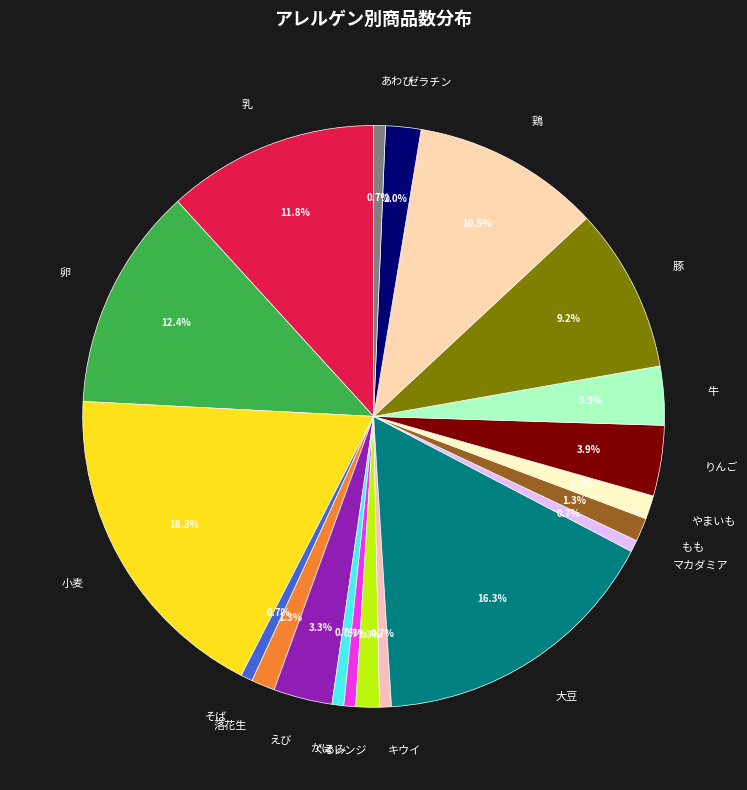

What percentage do 鶏 and やまいも together represent?

11.8%